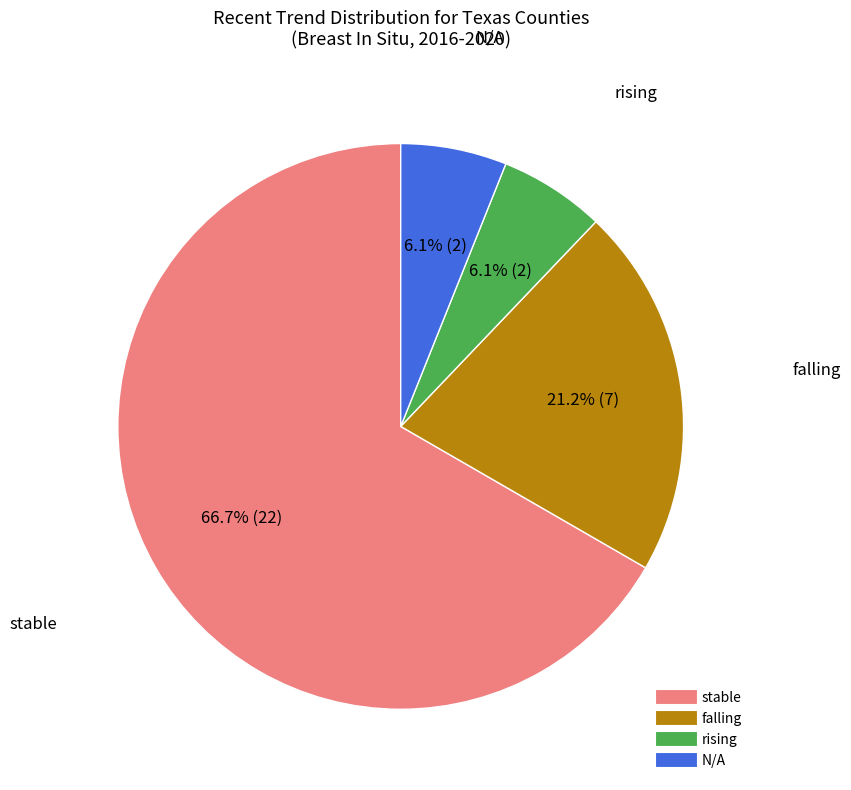

Between falling and N/A, which is larger?

falling